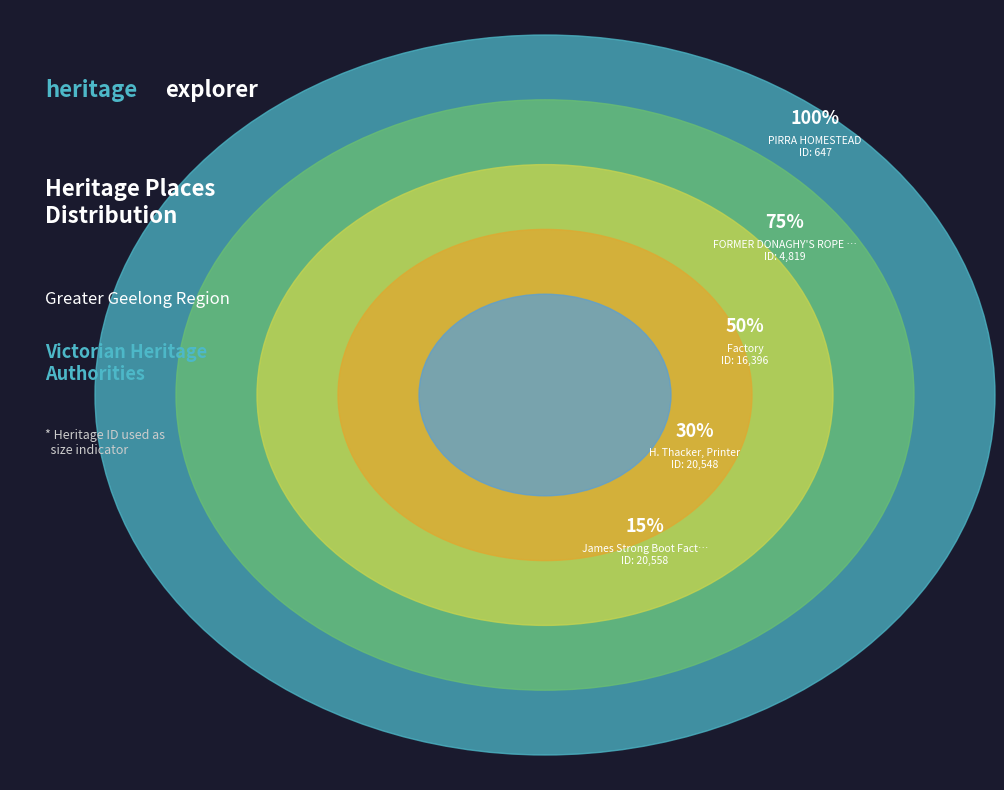

Rank the categories by value from lowest to highest.

PIRRA HOMESTEAD, FORMER DONAGHY'S ROPE WALK BUILDING, Factory, H. Thacker, Printer, James Strong Boot Factory